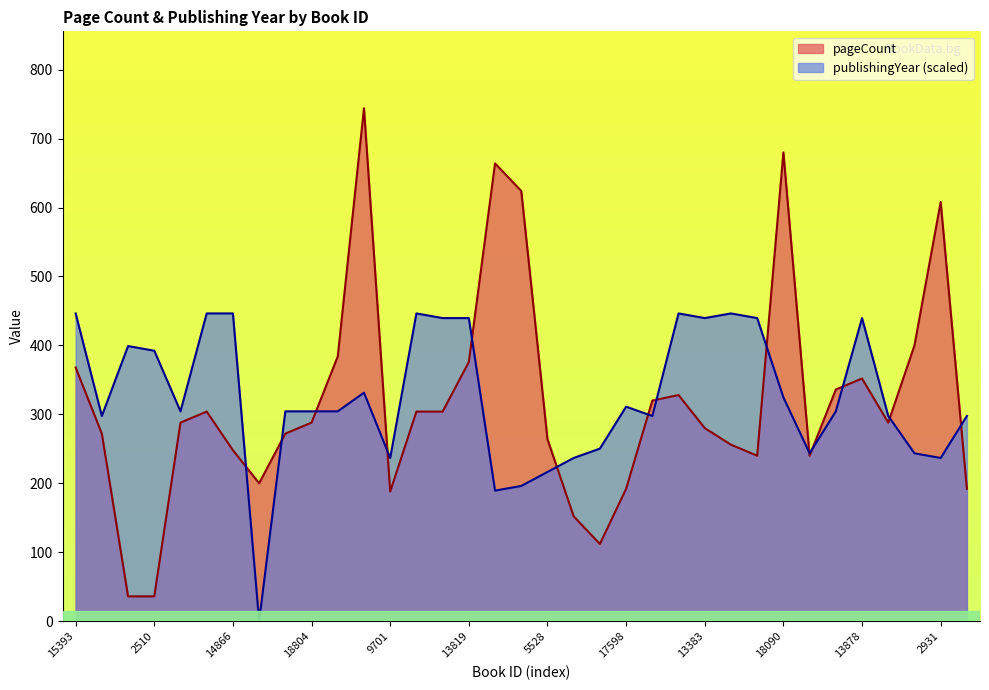

How many data points in publishingYear are less than 304?

14